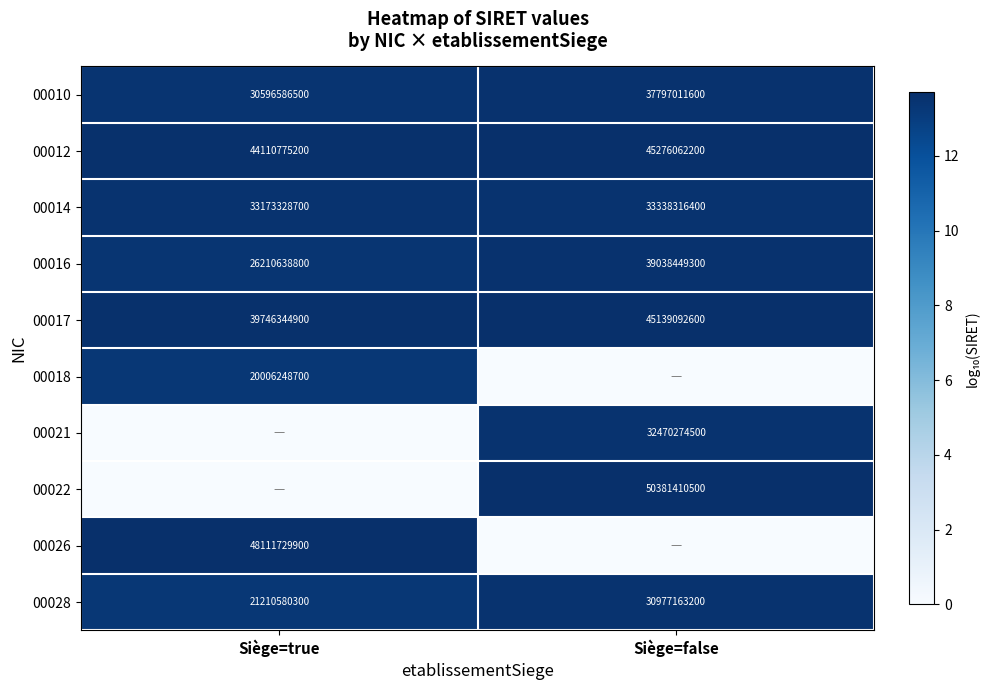

What is the difference between the maximum and minimum values in the 00017 series?

5392747700